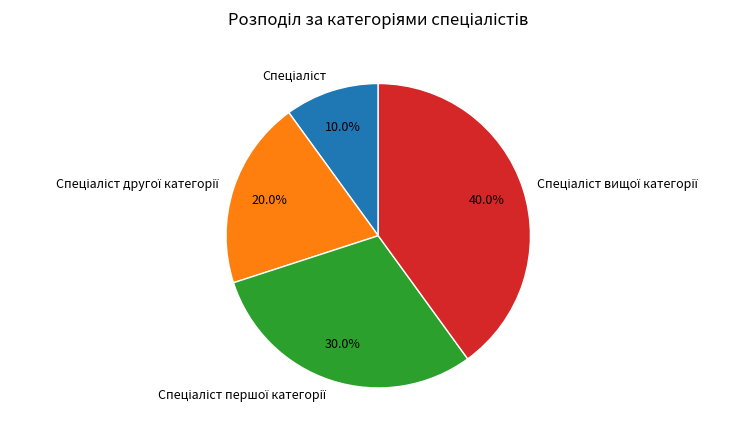

How many slices are in this pie chart?

4